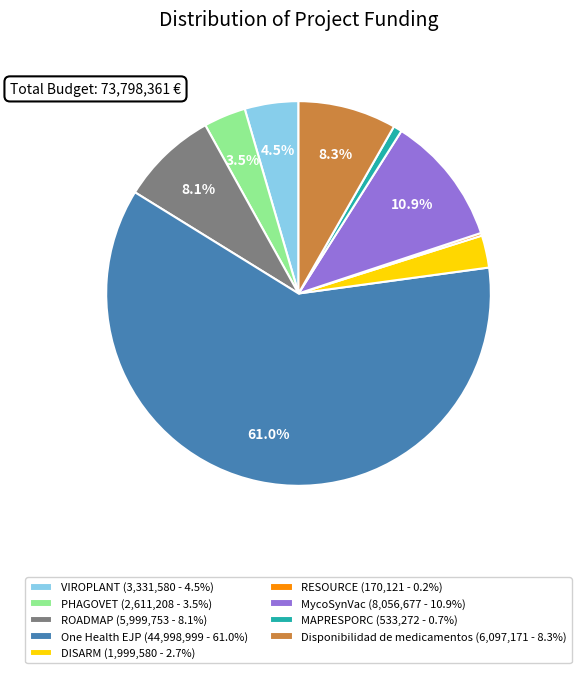

The MAPRESPORC slice represents 1% of the pie. True or false?

True